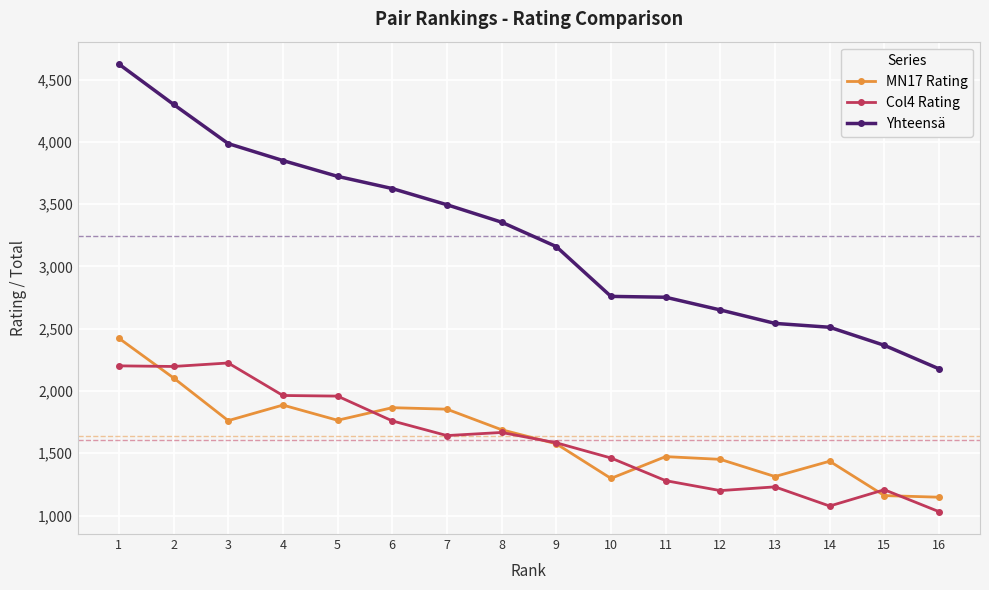

What value does the MN17 Rating series have at 11?

1473